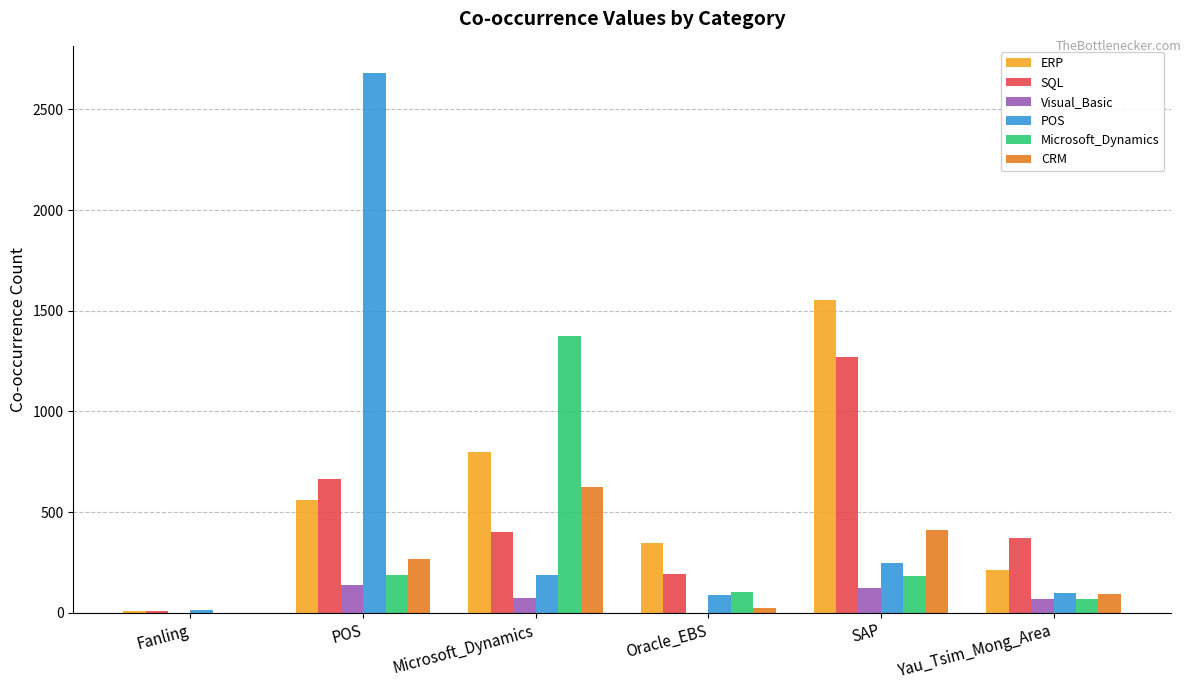

Is the value of Visual_Basic at Microsoft_Dynamics greater than the value of ERP at SAP?

No